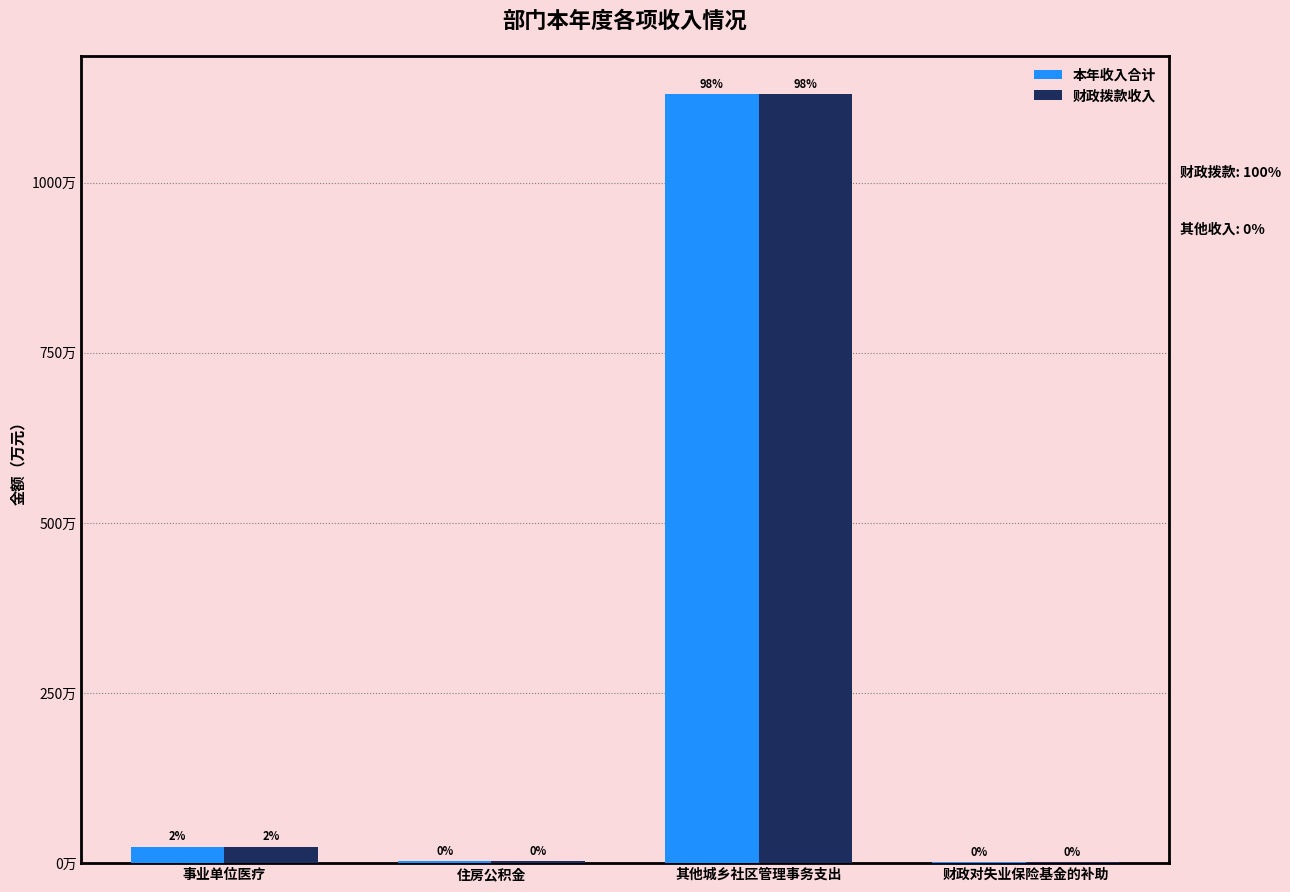

What value does the 本年收入合计 series have at 财政对失业保险基金的补助?

18054.8